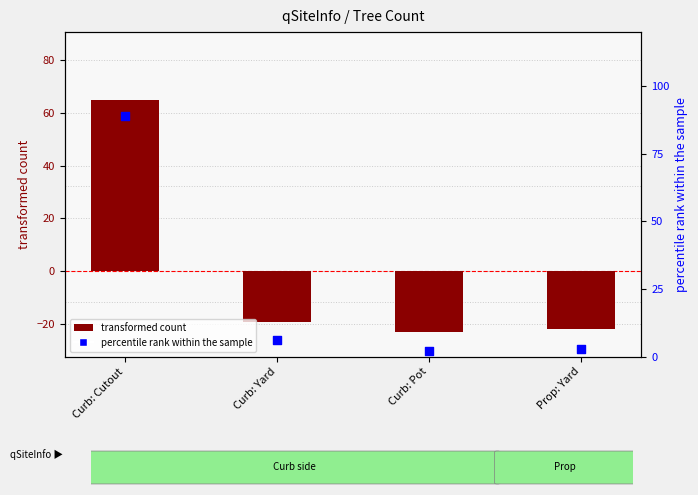

What are all the series names shown in the legend?

transformed count, percentile rank within the sample